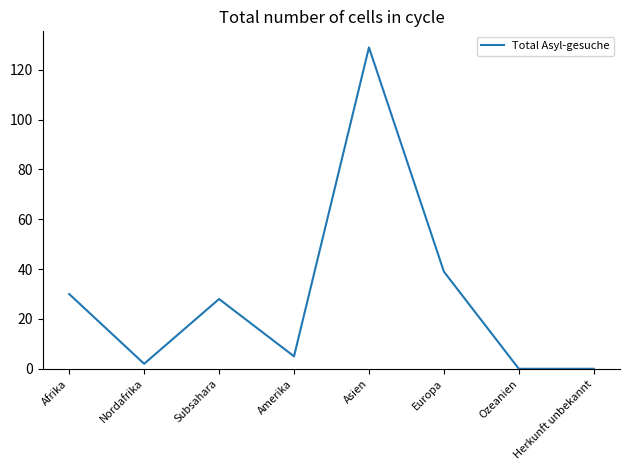

At which category does the chart reach its peak across all series?

Asien